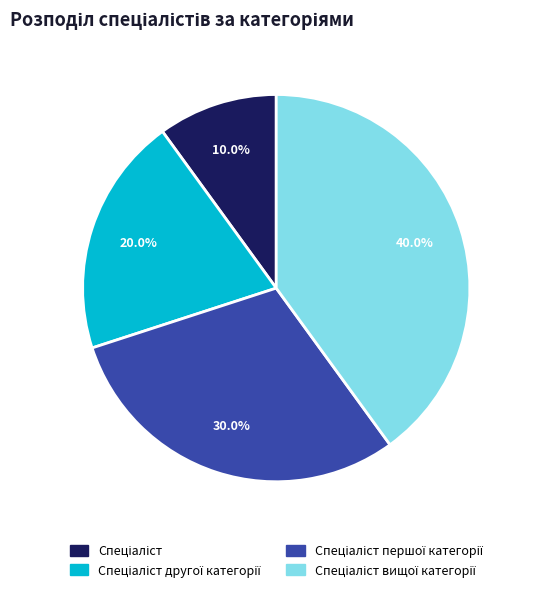

Does any single category account for the majority?

No